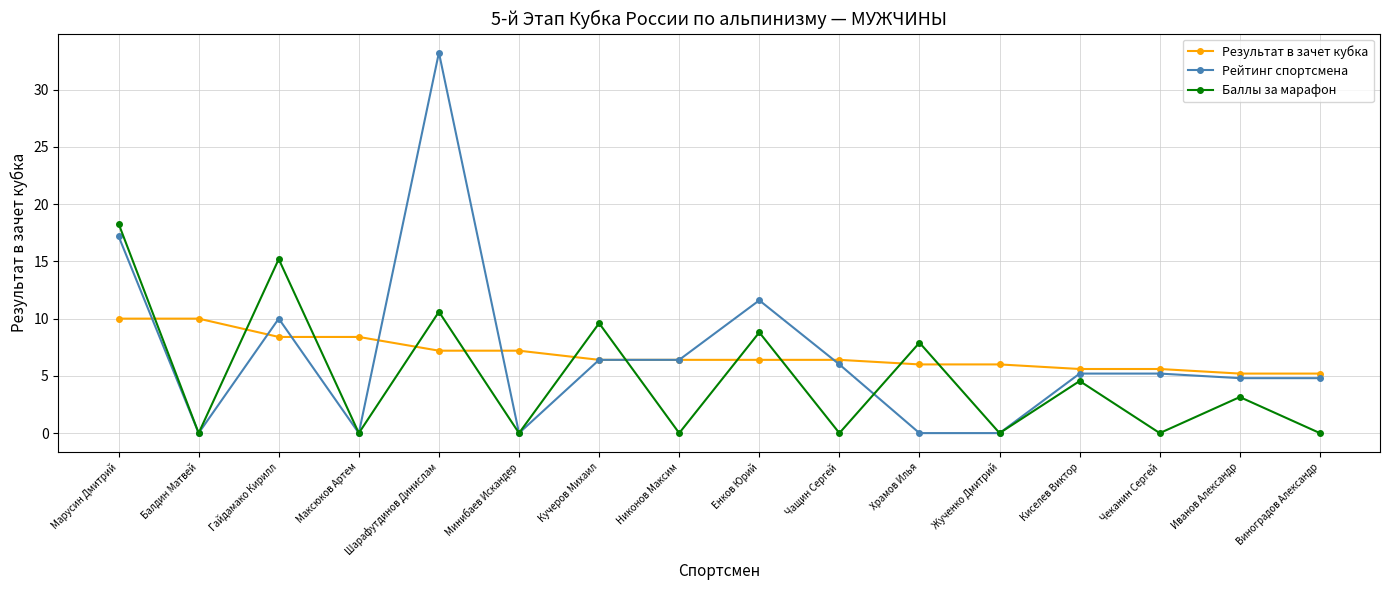

What is the value of the Баллы за марафон point at the 1st from the left?

18.3